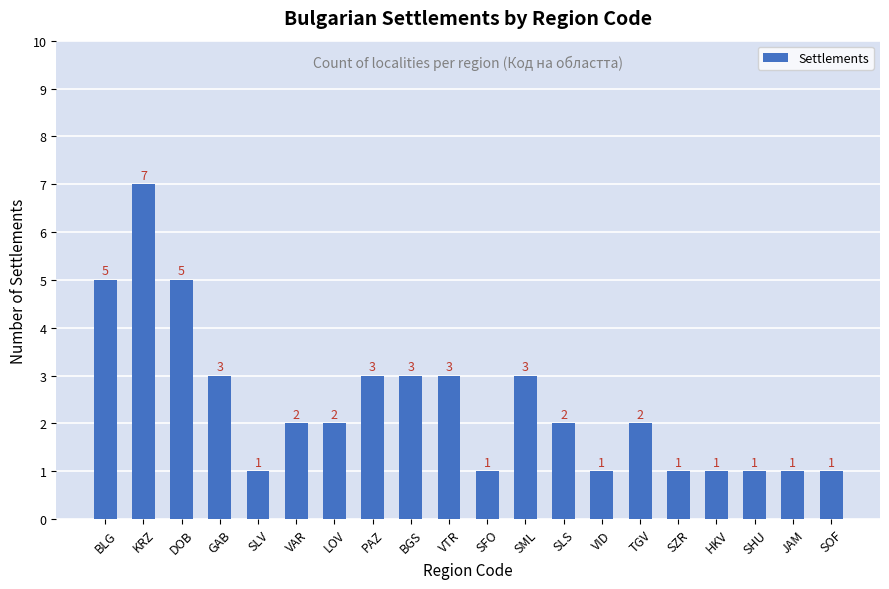

Does the chart contain stacked bars?

No